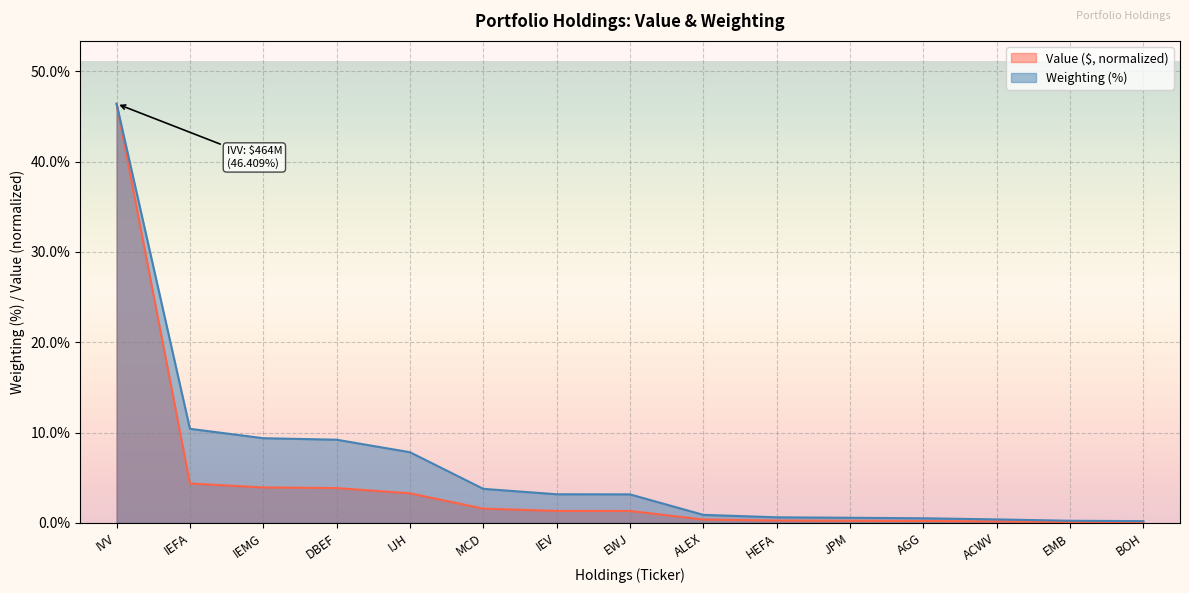

Rank the series by their maximum value, from lowest to highest.

Value ($), Weighting (%)